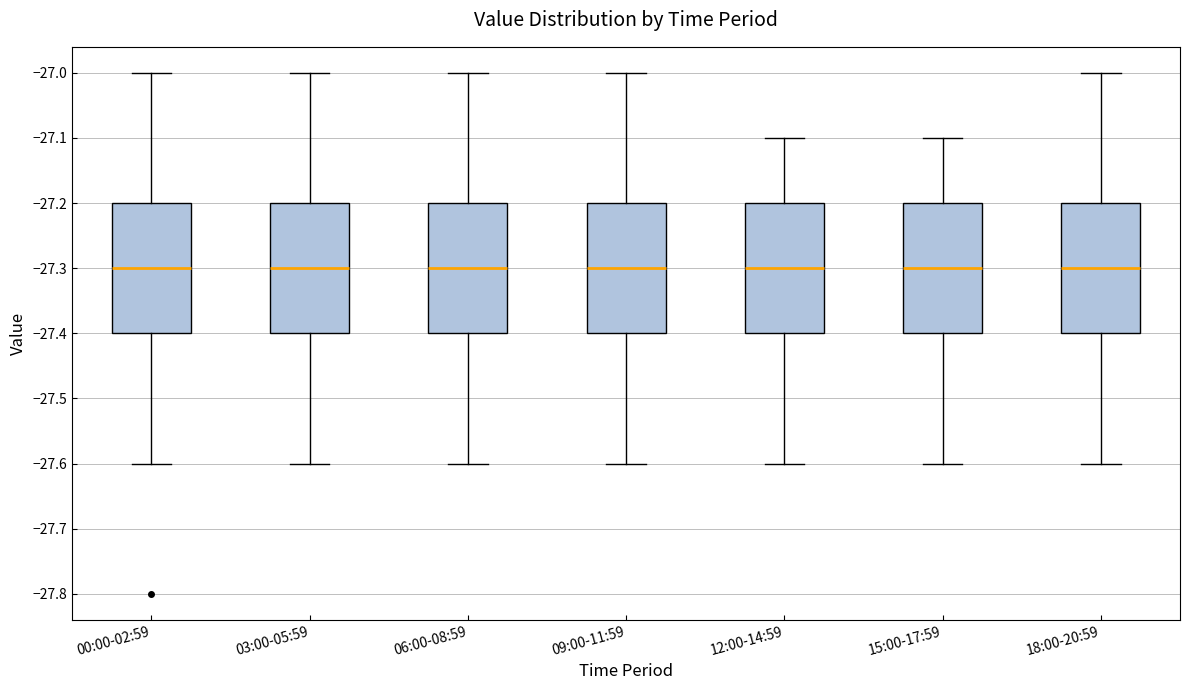

Where does the lower whisker of the box for 18:00-20:59 end on the y-axis? The values are not printed on the chart, so give them approximately, as read against the axis.

-27.6